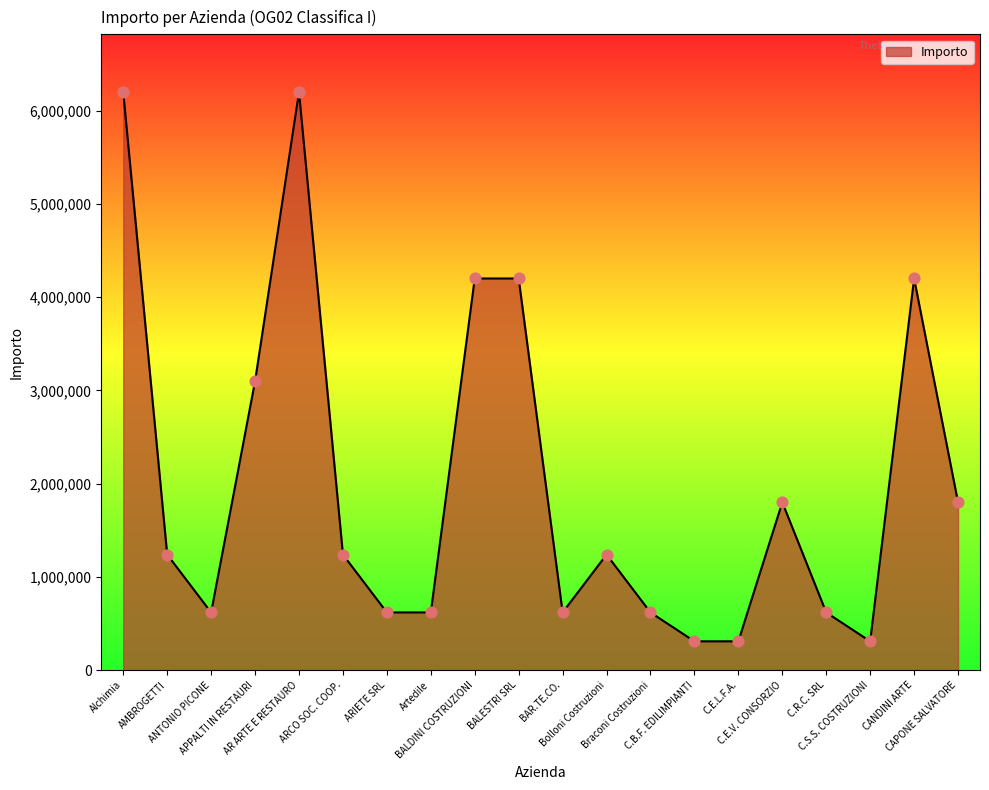

Which has a higher value, CAPONE SALVATORE or Braconi Costruzioni?

CAPONE SALVATORE